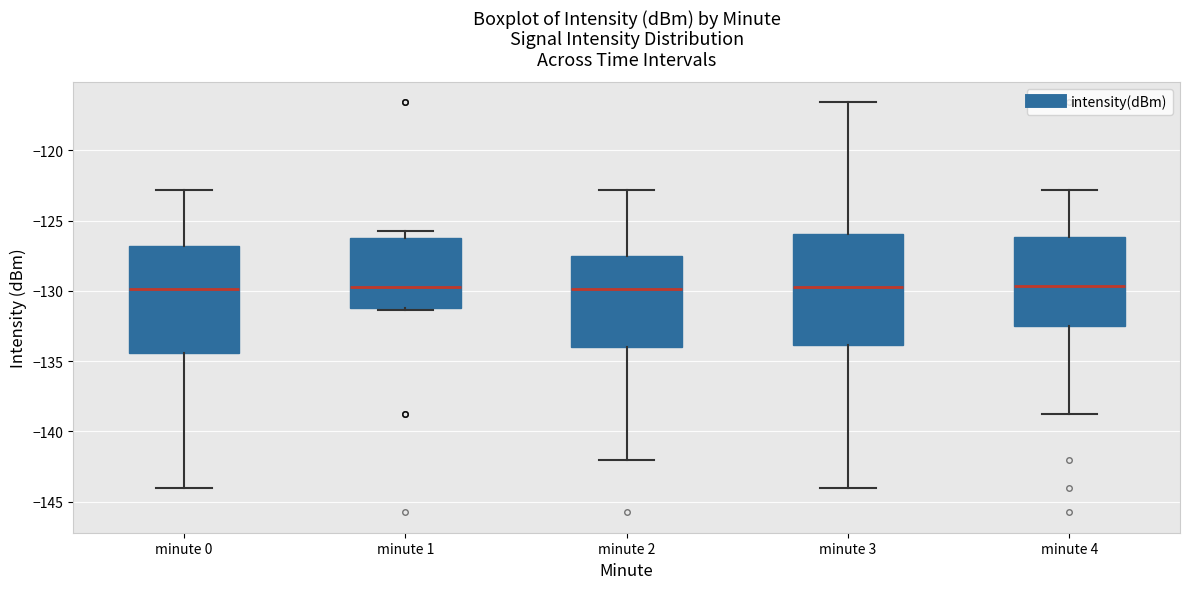

Reading left to right, transcribe this box plot: for each box, give where its median line is, the range the box spans, and where its two whiskers end, as read against the y-axis. The values are not printed on the chart, so give them approximately, as read against the axis.

minute 0: median -130.0, box -134.5 to -127.0, whiskers -144.0 to -123.0
minute 1: median -129.5, box -131.0 to -126.5, whiskers -131.5 to -125.5
minute 2: median -130.0, box -134.0 to -127.5, whiskers -142.0 to -123.0
minute 3: median -130.0, box -134.0 to -126.0, whiskers -144.0 to -116.5
minute 4: median -129.5, box -132.5 to -126.0, whiskers -139.0 to -123.0